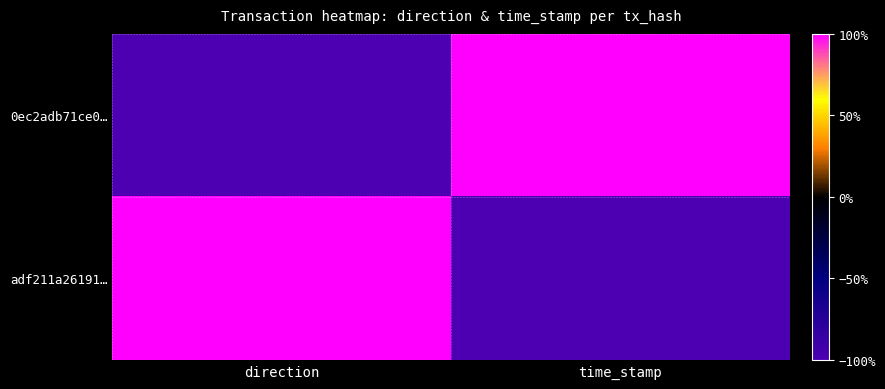

Reading left to right, extract all data points from this chart.

0ec2adb71ce0…: direction=-1	time_stamp=1
adf211a26191…: direction=1	time_stamp=-1